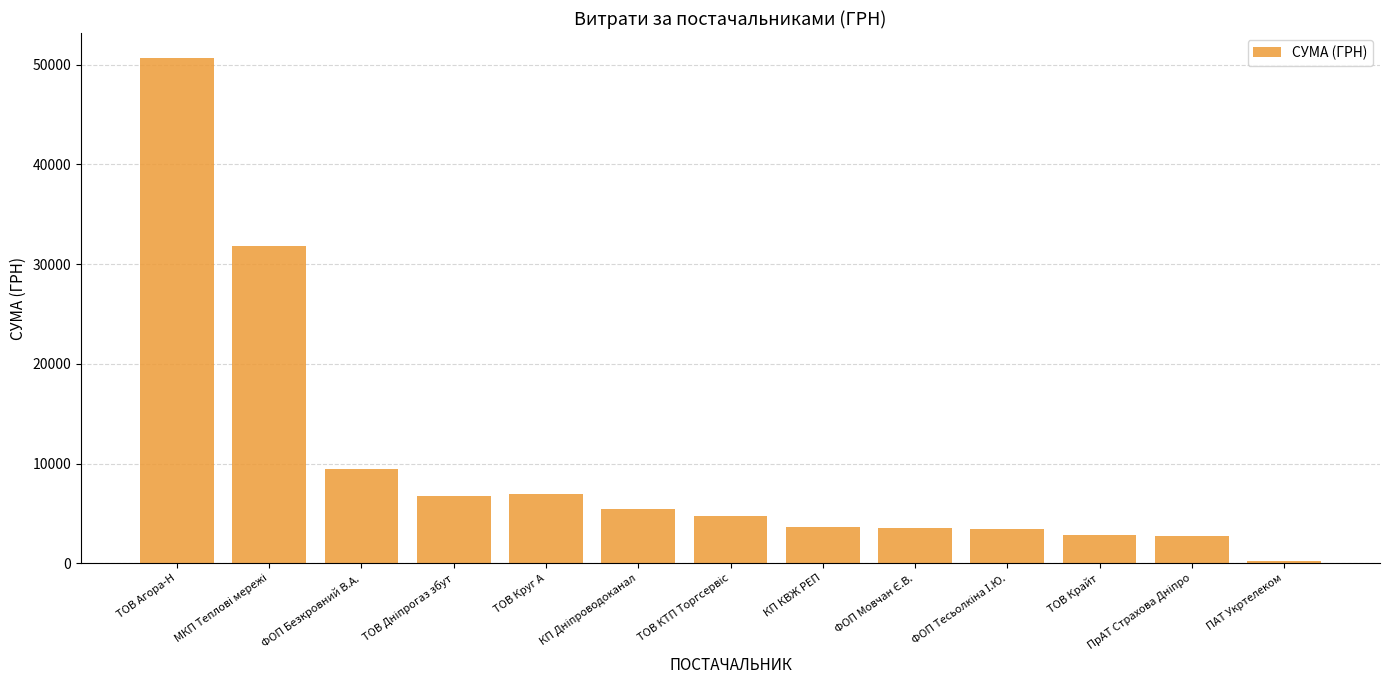

What is the sum of all values?

132085.7